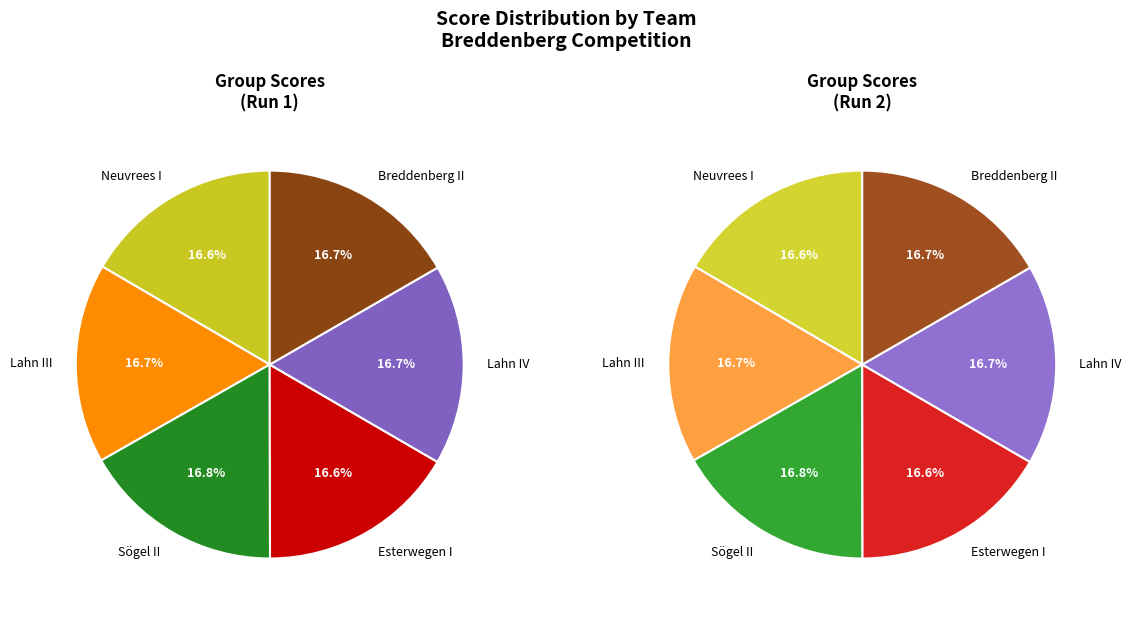

How many segments does this pie chart have?

6